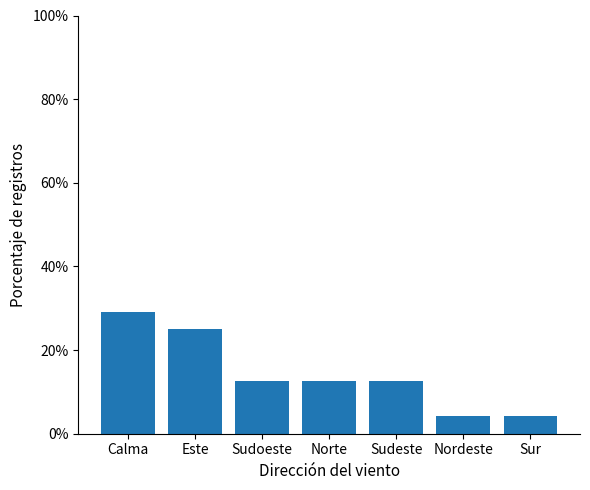

Which has a higher value, Norte or Nordeste?

Norte